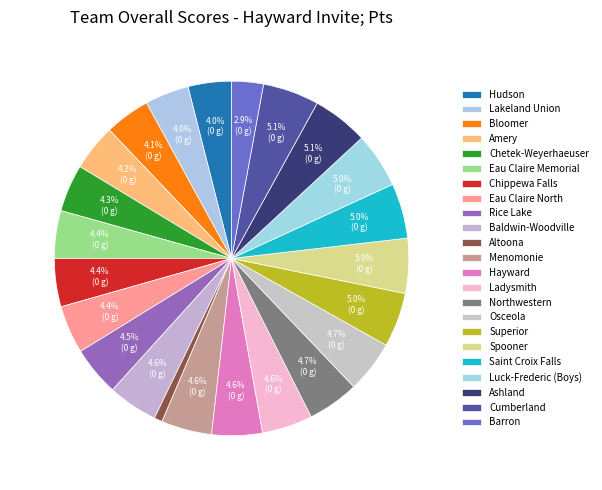

To the nearest percent, what is the difference between the largest and smallest slice percentages?

4%